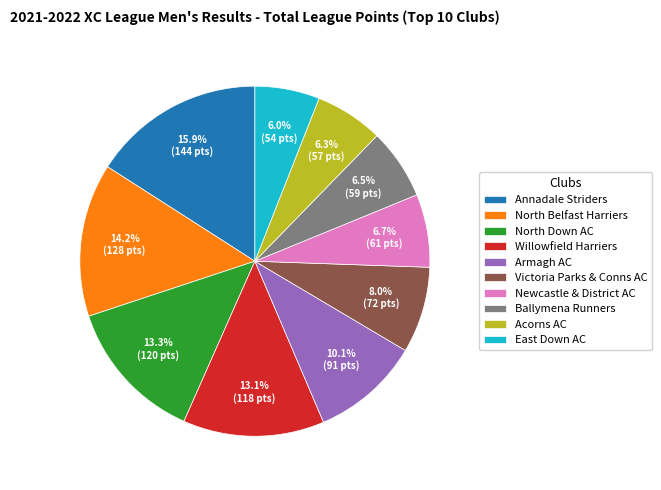

To the nearest percent, what is the combined percentage of Acorns AC and Victoria Parks & Conns AC?

14%